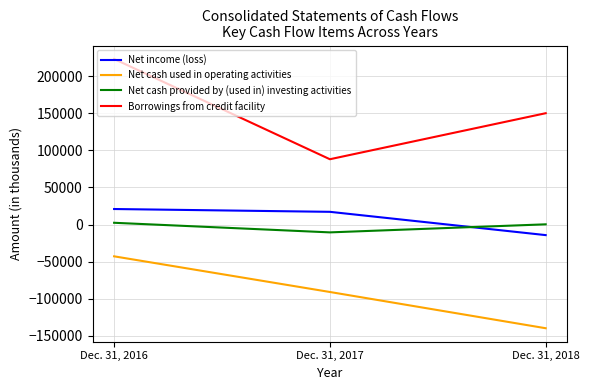

At which category is the sum across all series the highest?

Dec. 31, 2016